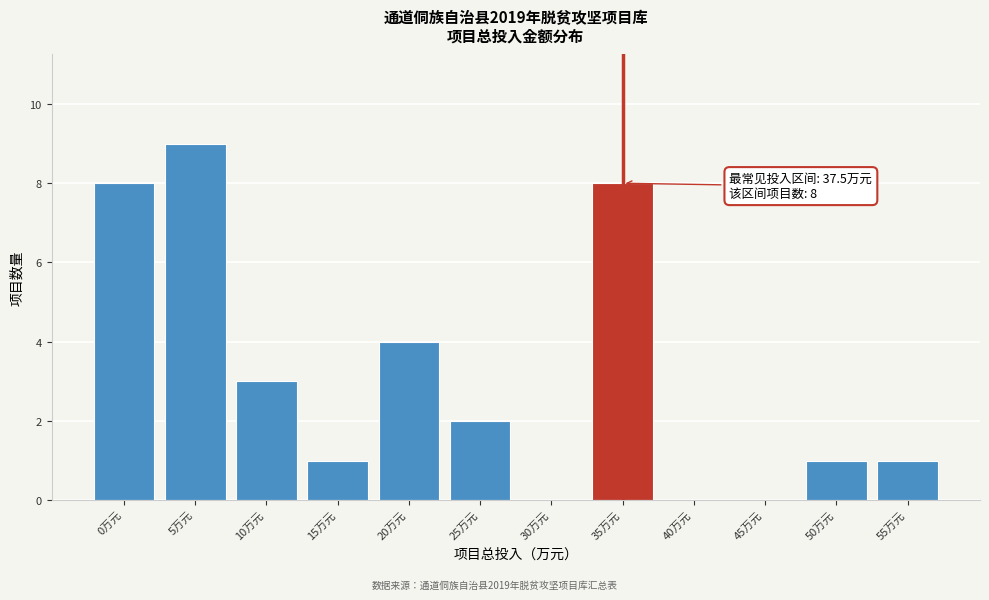

Reading left to right, what are all the values shown in this chart?

0万元=8	5万元=9	10万元=3	15万元=1	20万元=4	25万元=2	30万元=0	35万元=8	40万元=0	45万元=0	50万元=1	55万元=1